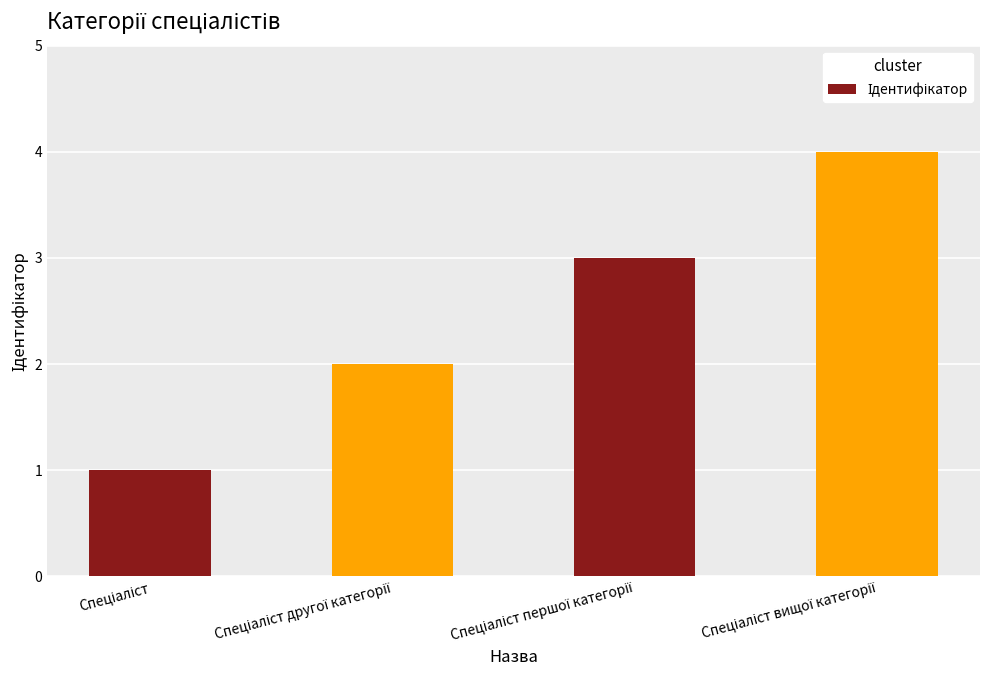

What is the difference between the maximum and minimum values?

3